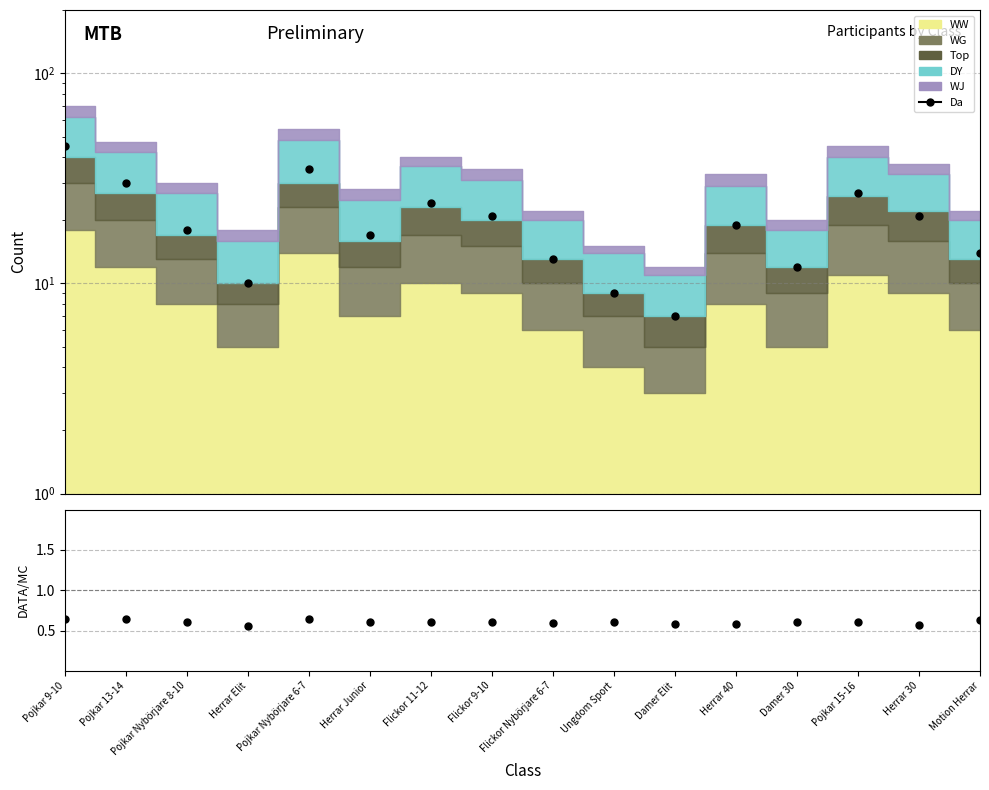

How many lines are shown in the chart?

1